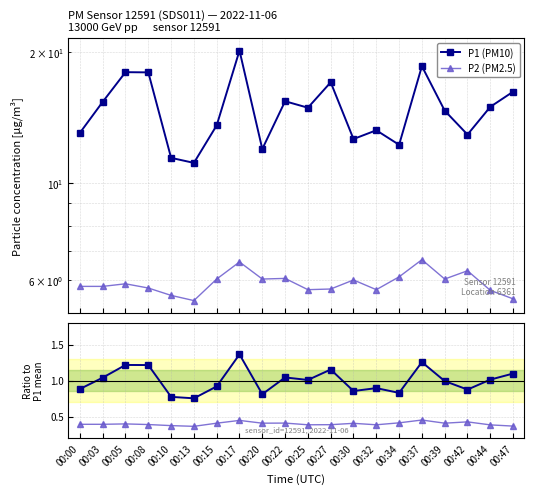

Between 00:00 and 00:20, which series saw the biggest shift?

P1 (PM10)